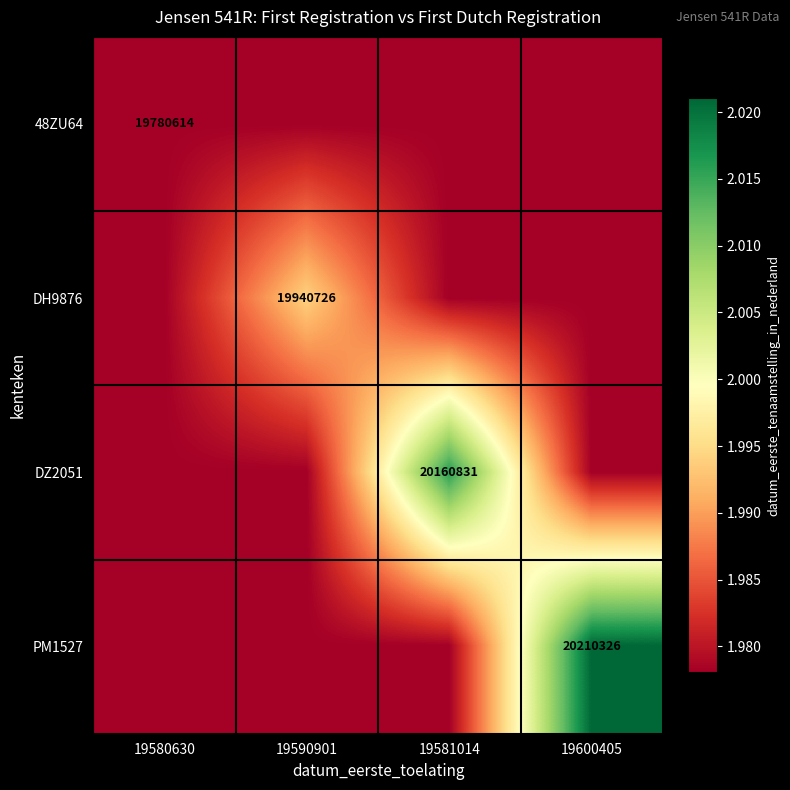

Is the value of PM1527 at 19600405 greater than the value of DZ2051 at 19581014?

Yes